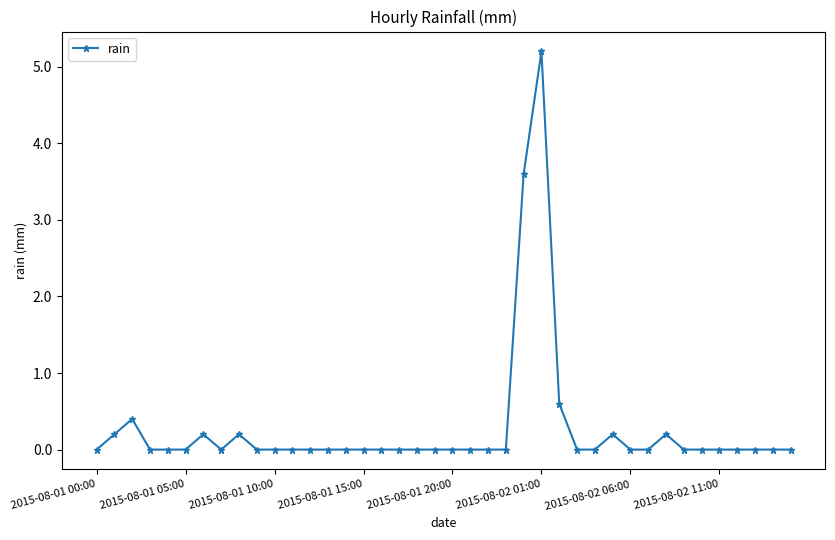

True or false: there are more than 0 points higher than both neighbors.

True